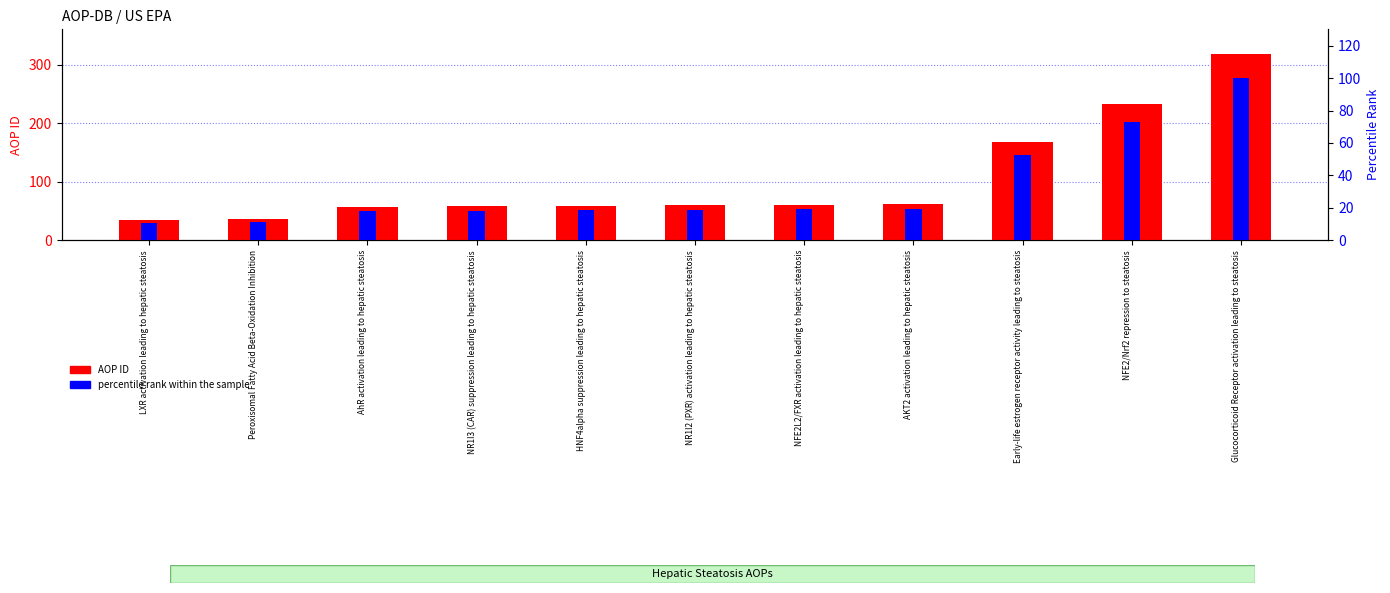

Read the percentile rank within the sample value at AhR activation leading to hepatic steatosis.

17.9